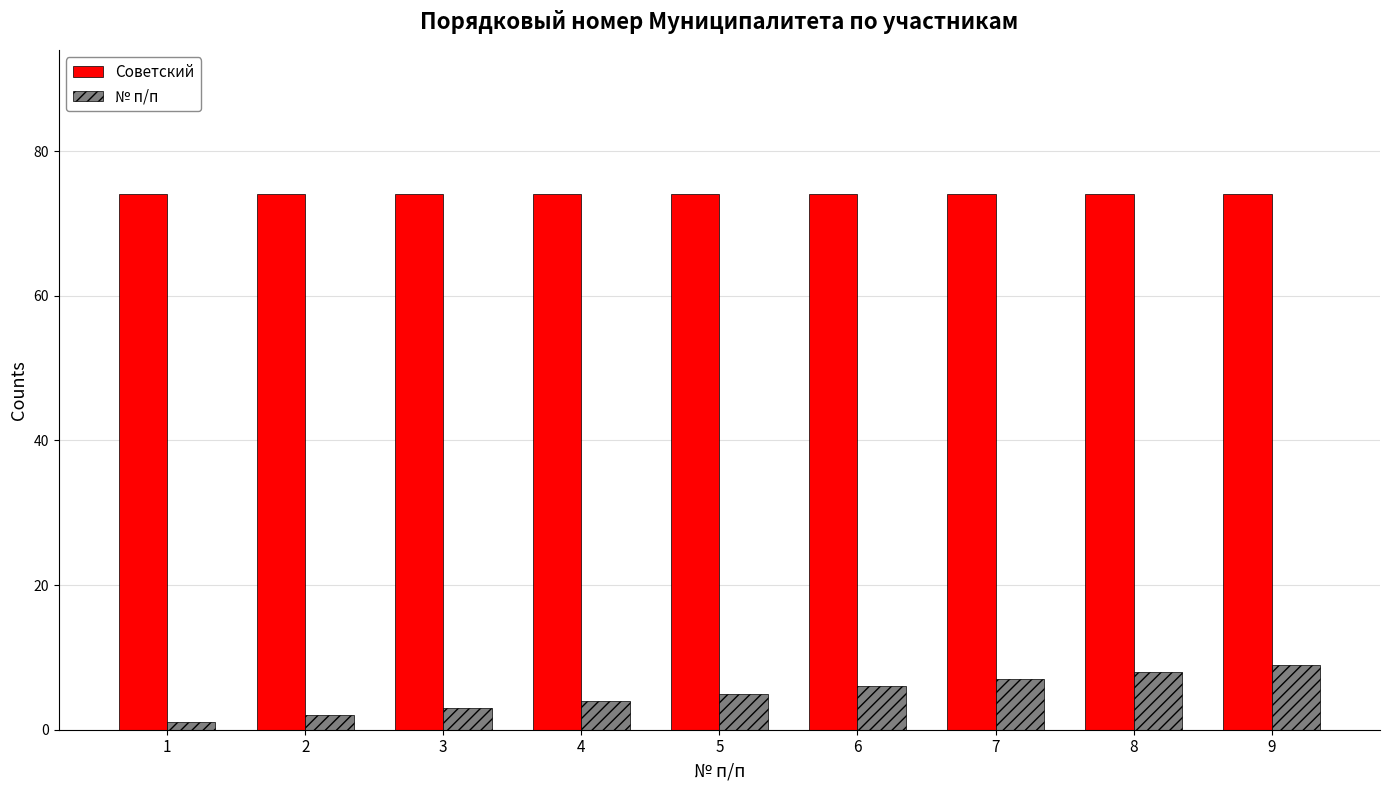

Which series has the largest total across all categories?

Советский